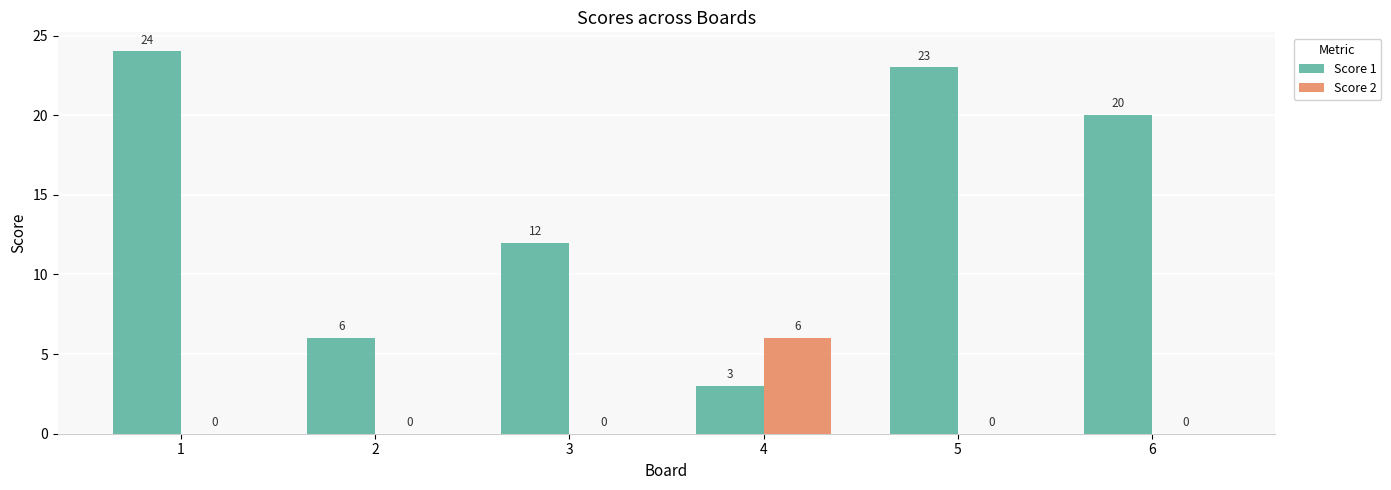

Is it true that Score 1 equals 23 at 5?

True